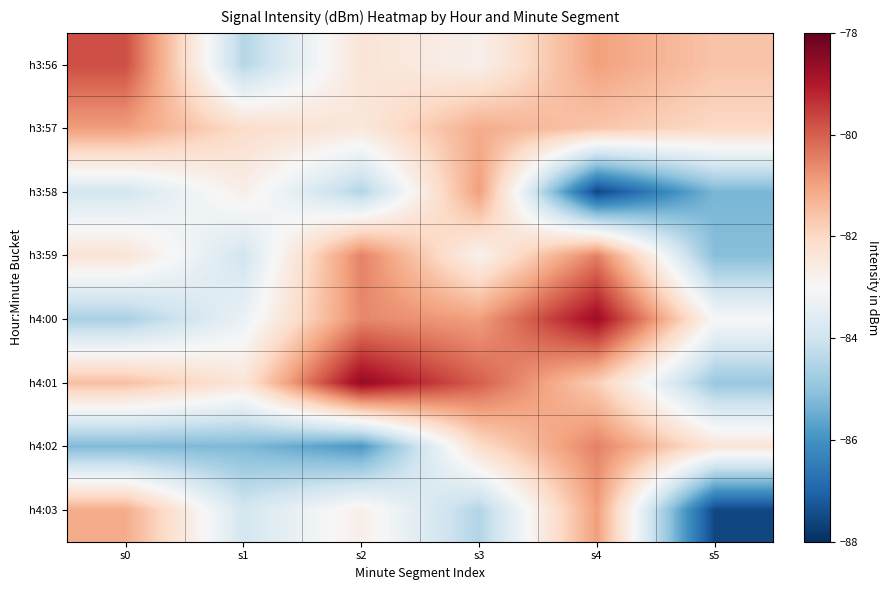

Rank the series at s5 from lowest to highest value.

h4:03, h3:58, h3:59, h4:01, h4:00, h4:02, h3:57, h3:56